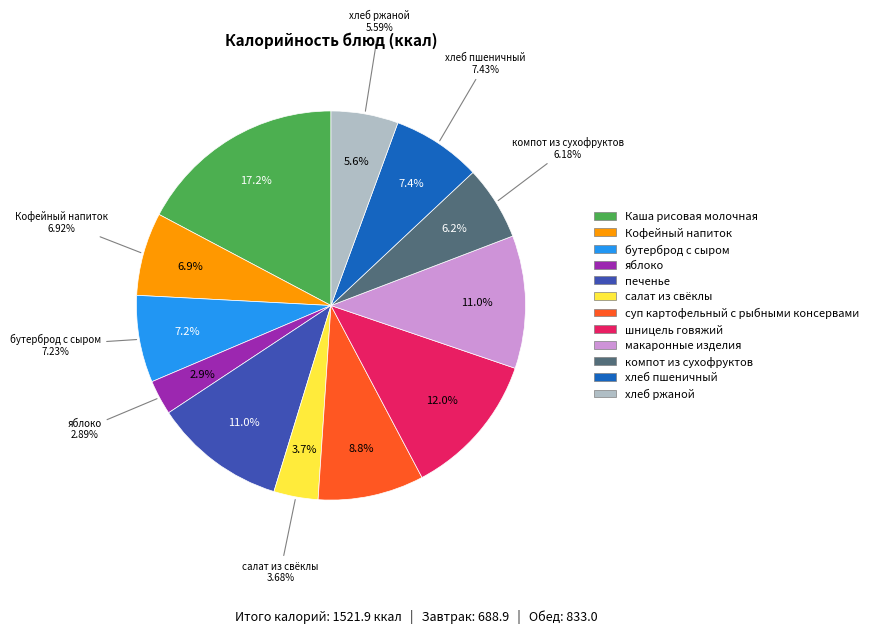

To the nearest percent, what is the difference between the салат из свёклы and Кофейный напиток slice percentages?

3%